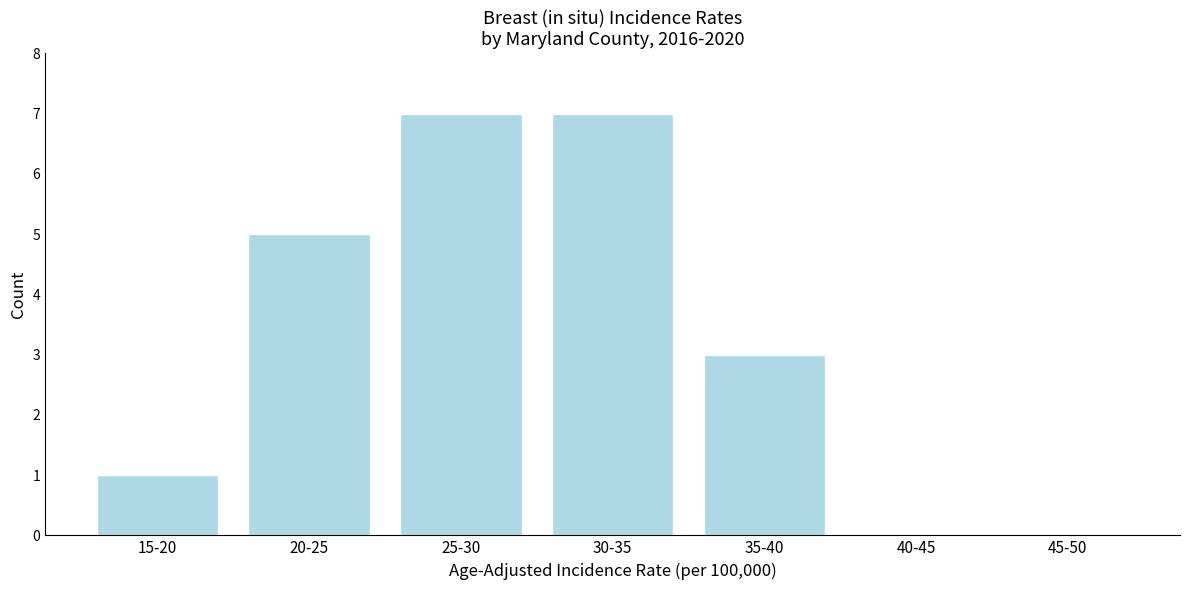

Reading left to right, transcribe all the data shown in this chart.

15-20=1	20-25=5	25-30=7	30-35=7	35-40=3	40-45=0	45-50=0